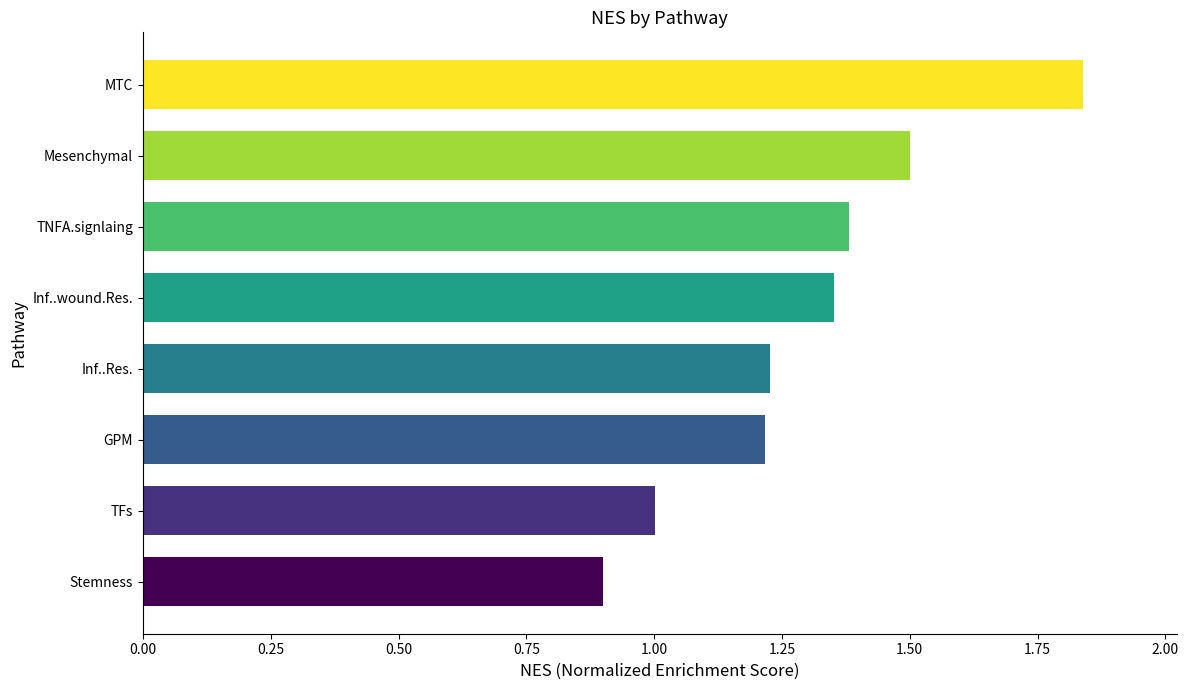

How many bars are there in total?

8